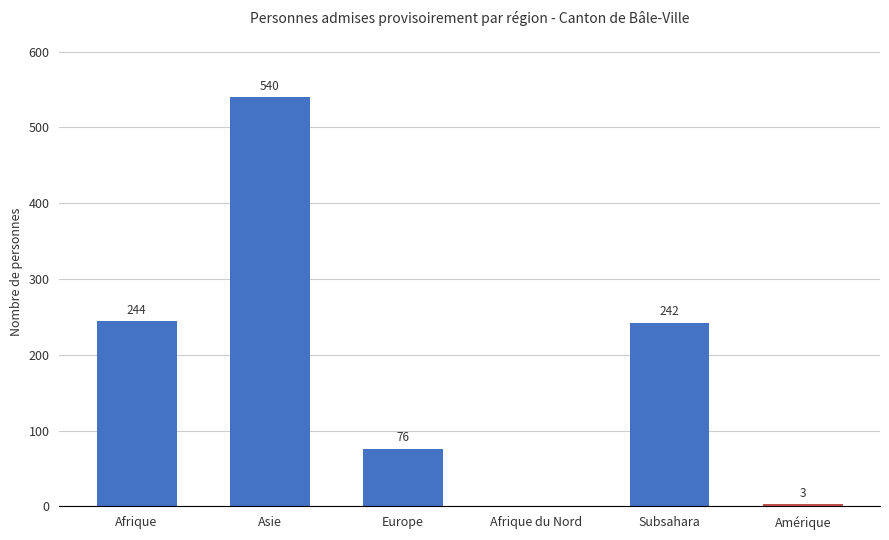

What is the sum of all values?

1105